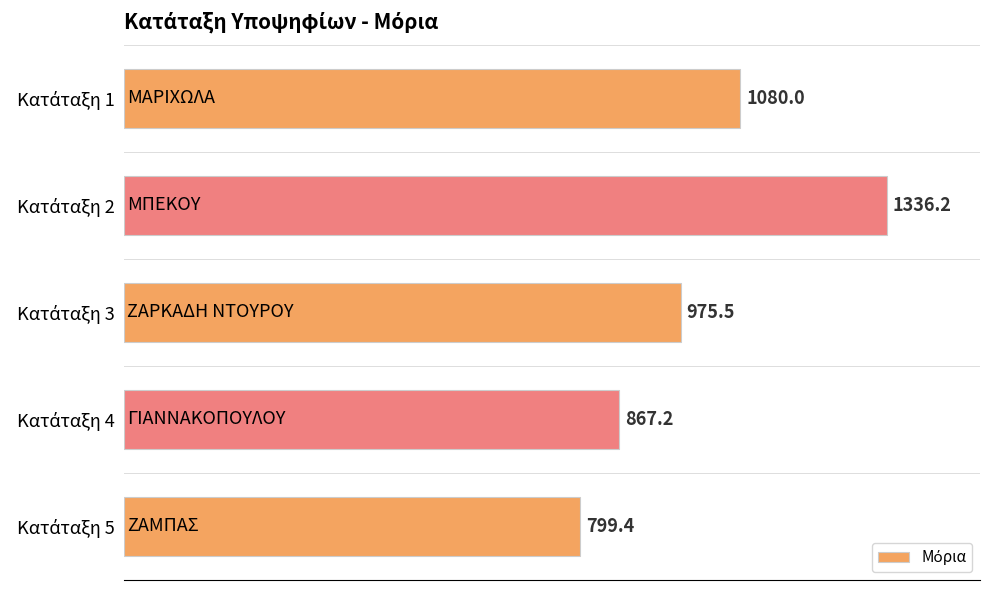

How many values are below 975?

2